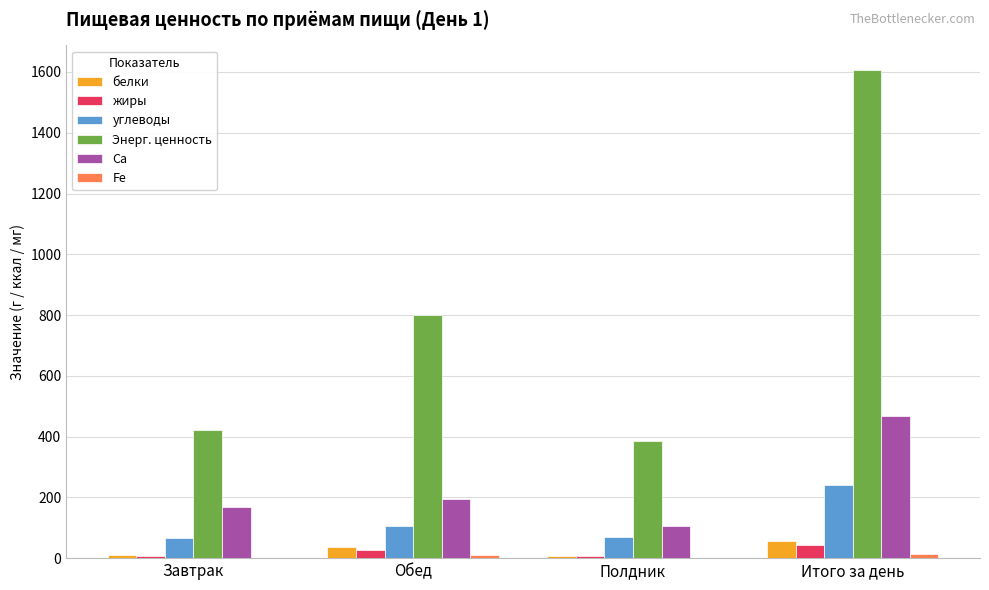

What is the spread (max minus min) of values at Обед?

789.1